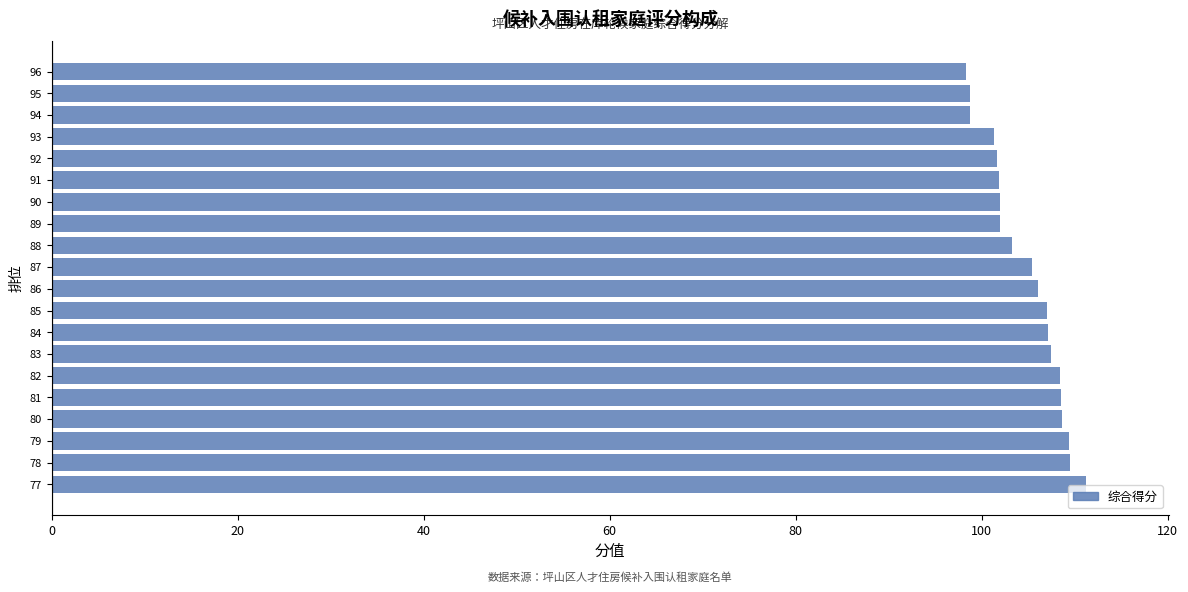

What is the average value?

104.8